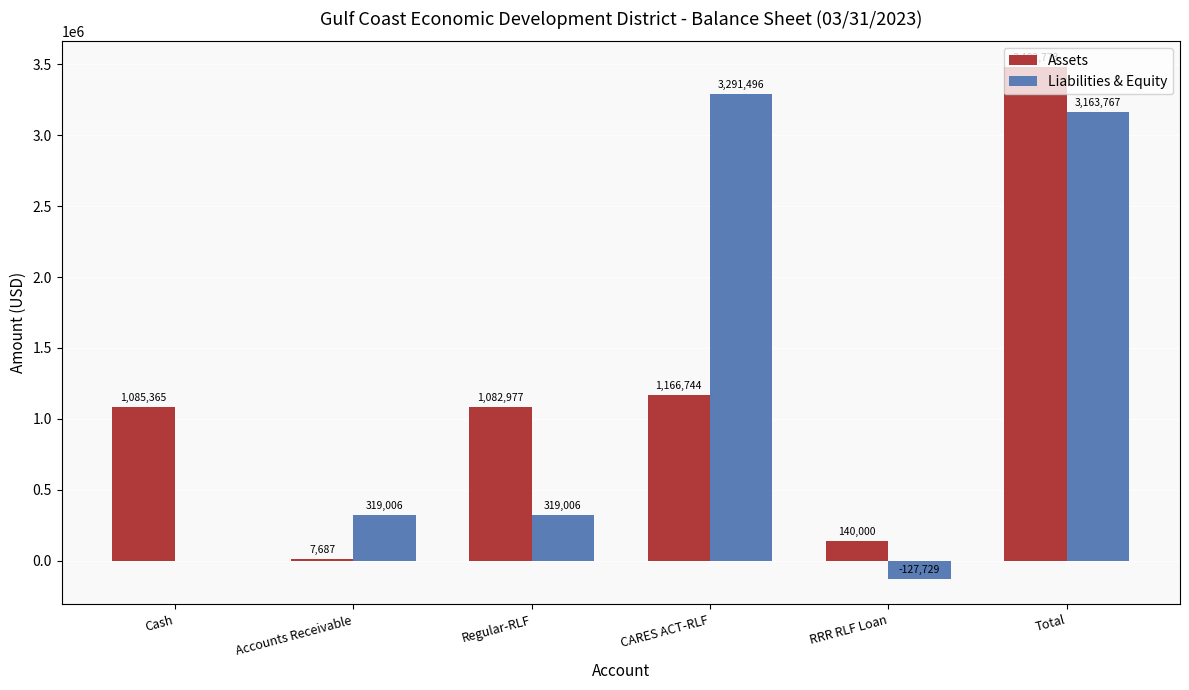

Which category has the highest value in the Liabilities & Equity series?

CARES ACT-RLF